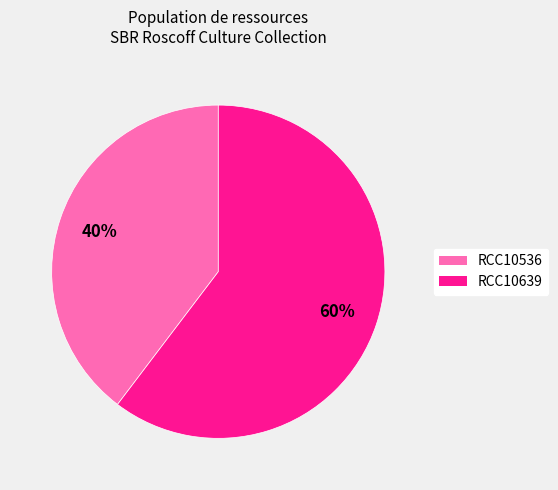

To the nearest percent, what is the combined percentage of RCC10536 and RCC10639?

100%